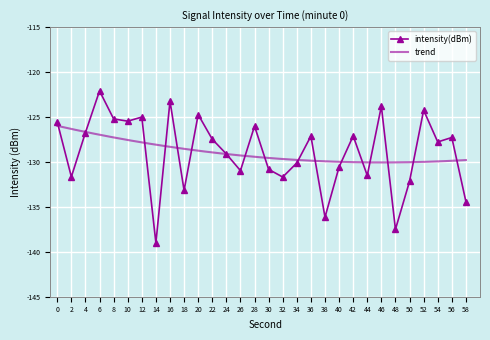

What is the sum of all values?

-3867.6